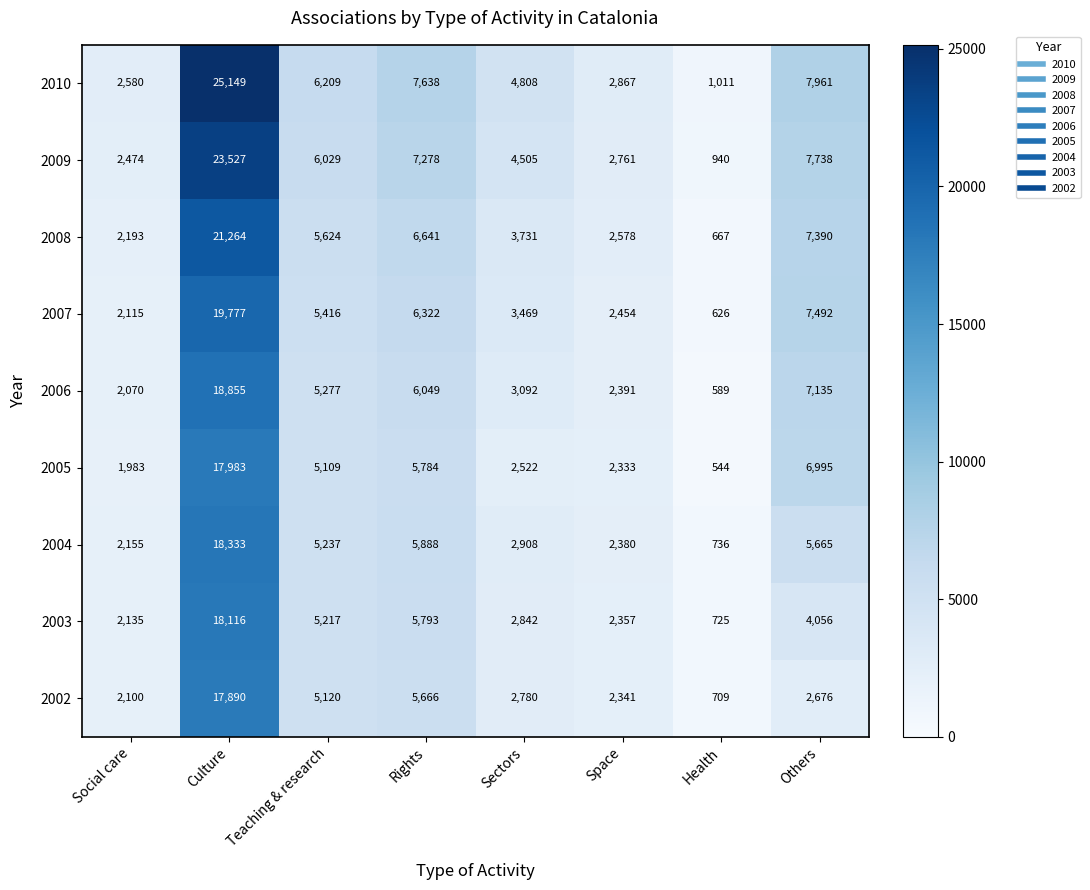

At how many categories does at least one series exceed 4832?

4